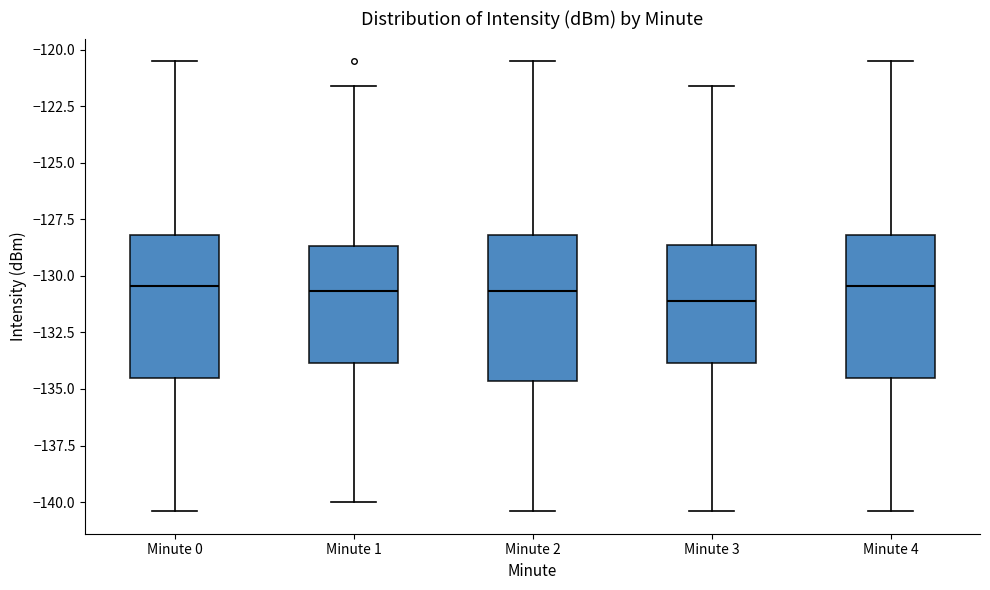

Where is the lower edge of the box for Minute 3 on the y-axis? The values are not printed on the chart, so give them approximately, as read against the axis.

-134.0